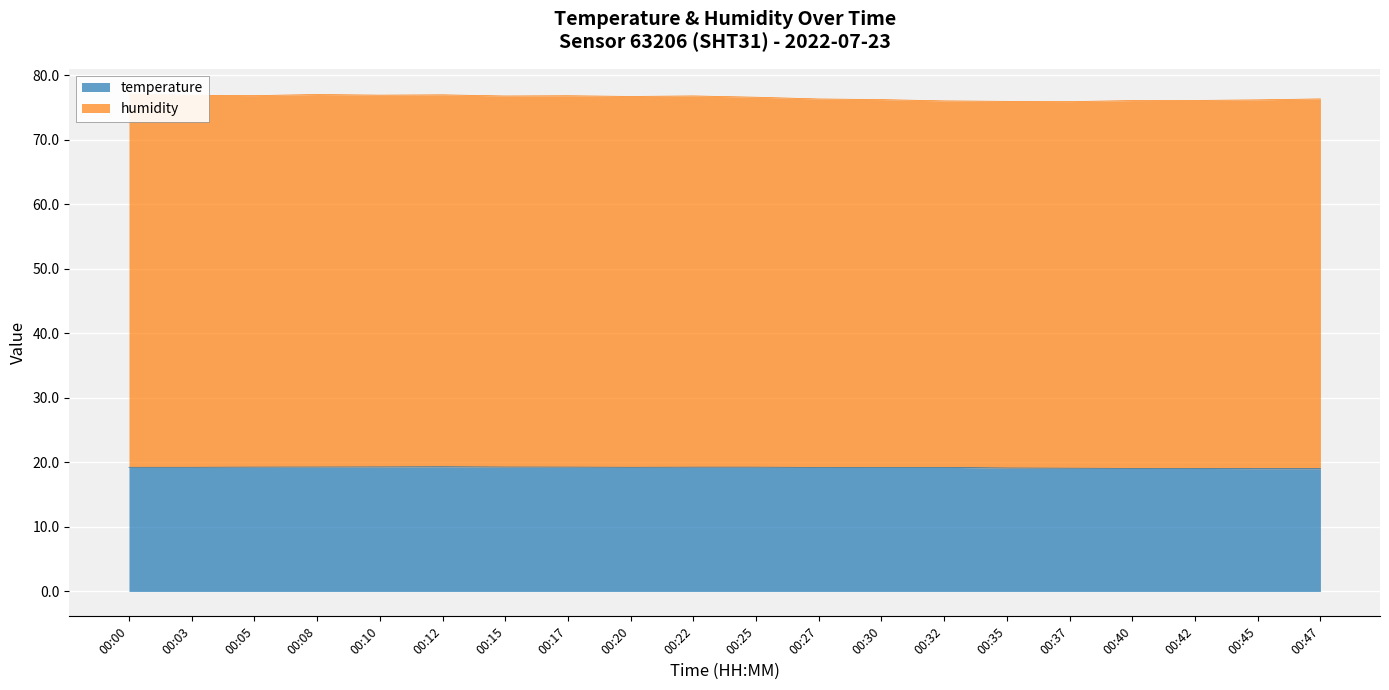

Reading left to right, what are all the values shown in this chart?

temperature: 19.2	19.2	19.3	19.3	19.3	19.3	19.3	19.3	19.2	19.3	19.3	19.2	19.2	19.2	19.1	19.1	19.1	19.1	19.0	19.0
humidity: 77.1	76.9	76.8	77.0	76.9	77.0	76.8	76.8	76.7	76.8	76.6	76.3	76.2	76.0	76.0	75.9	76.1	76.1	76.2	76.3